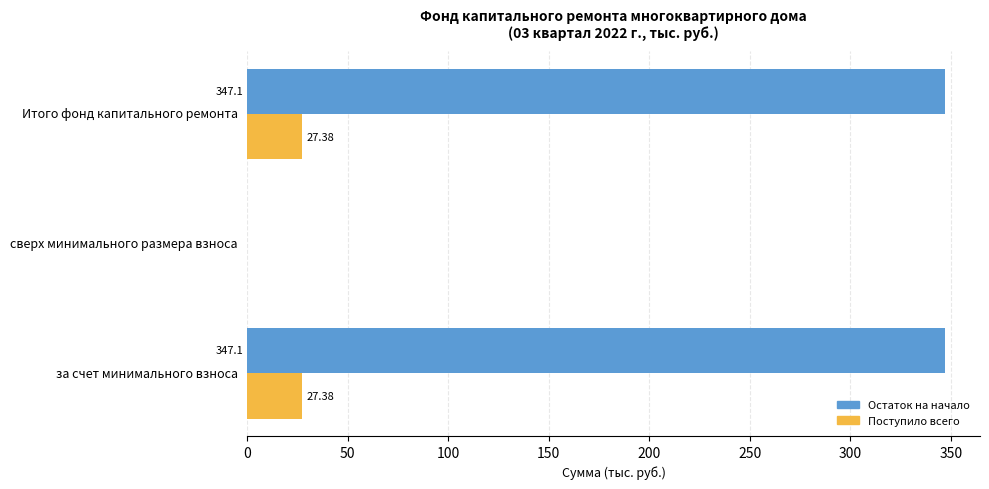

Which series changed the most between за счет минимального взноса and сверх минимального размера взноса?

Остаток на начало